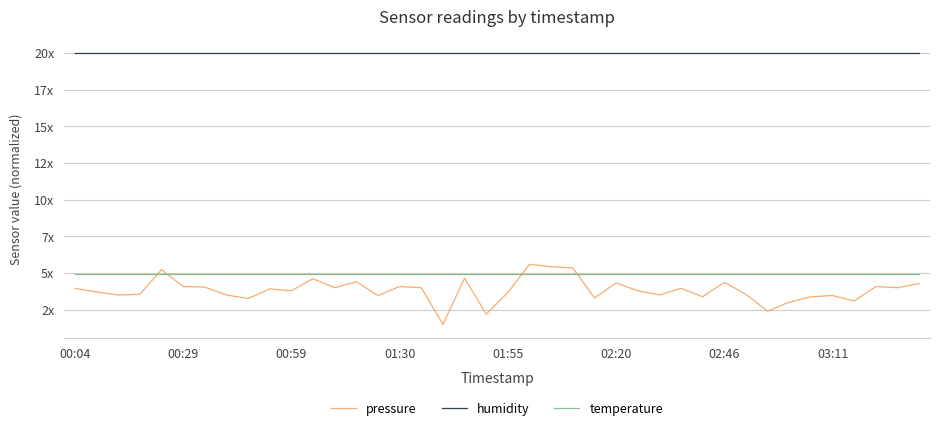

What are all the series names shown in the legend?

pressure, humidity, temperature